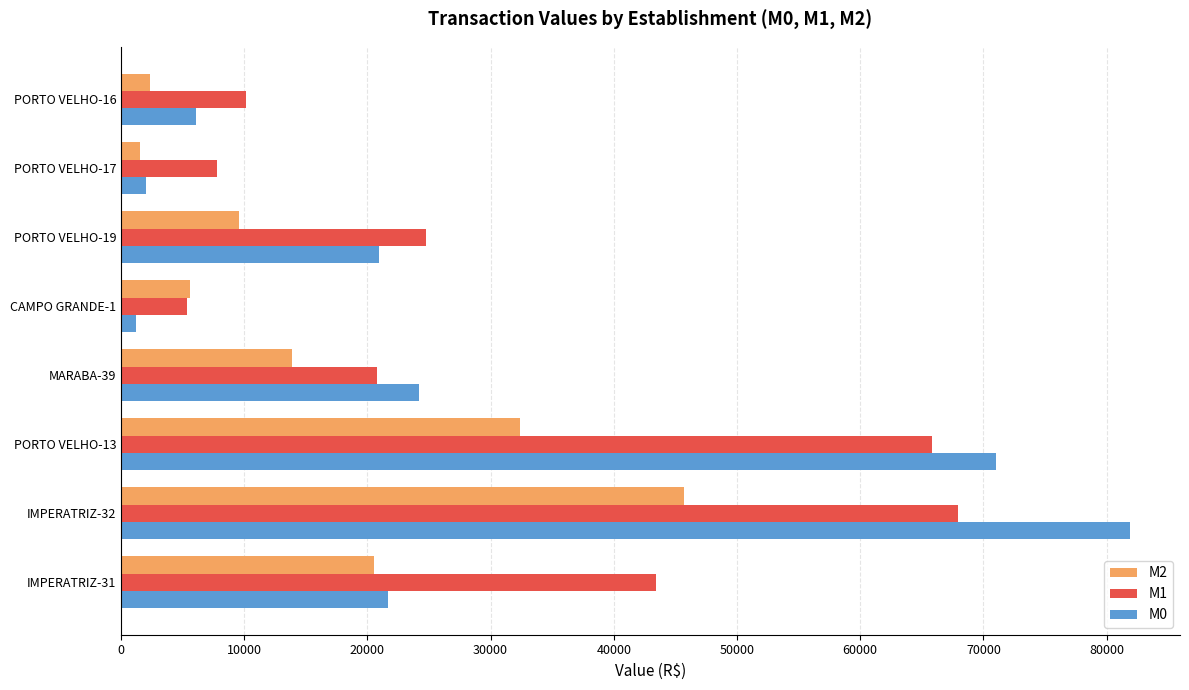

Which series has the widest spread of values?

M0